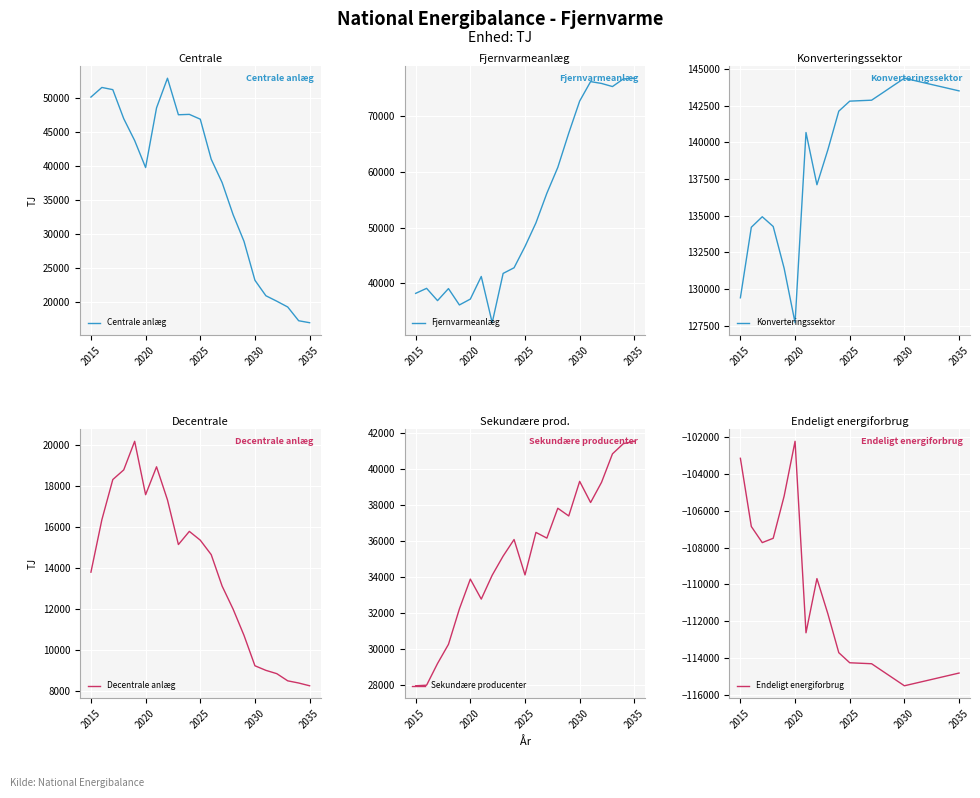

What is the label of the 1st point from the left?

2015